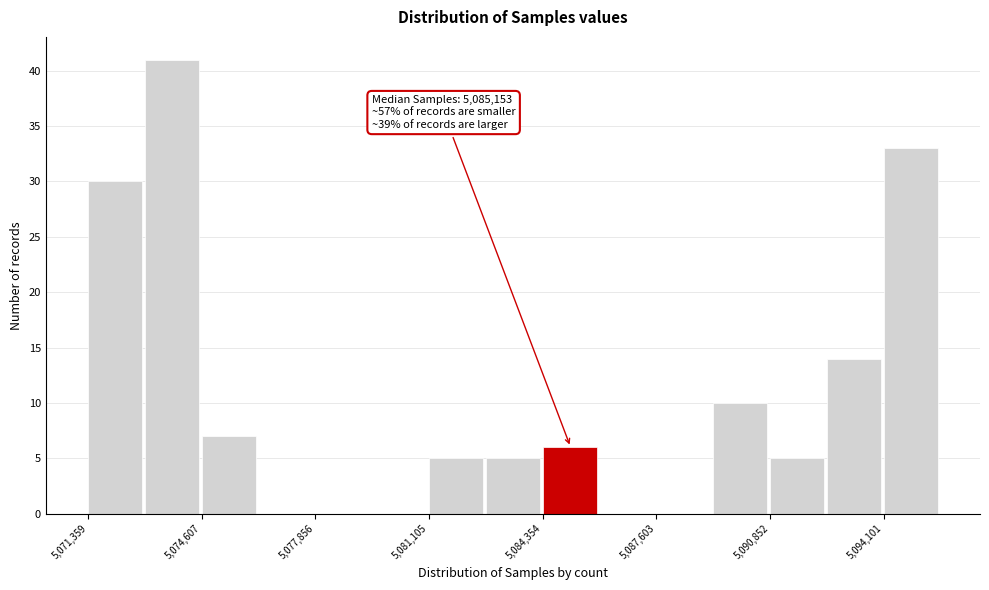

Read against the x-axis, roughly where is the centre of the tallest bar?

5074000